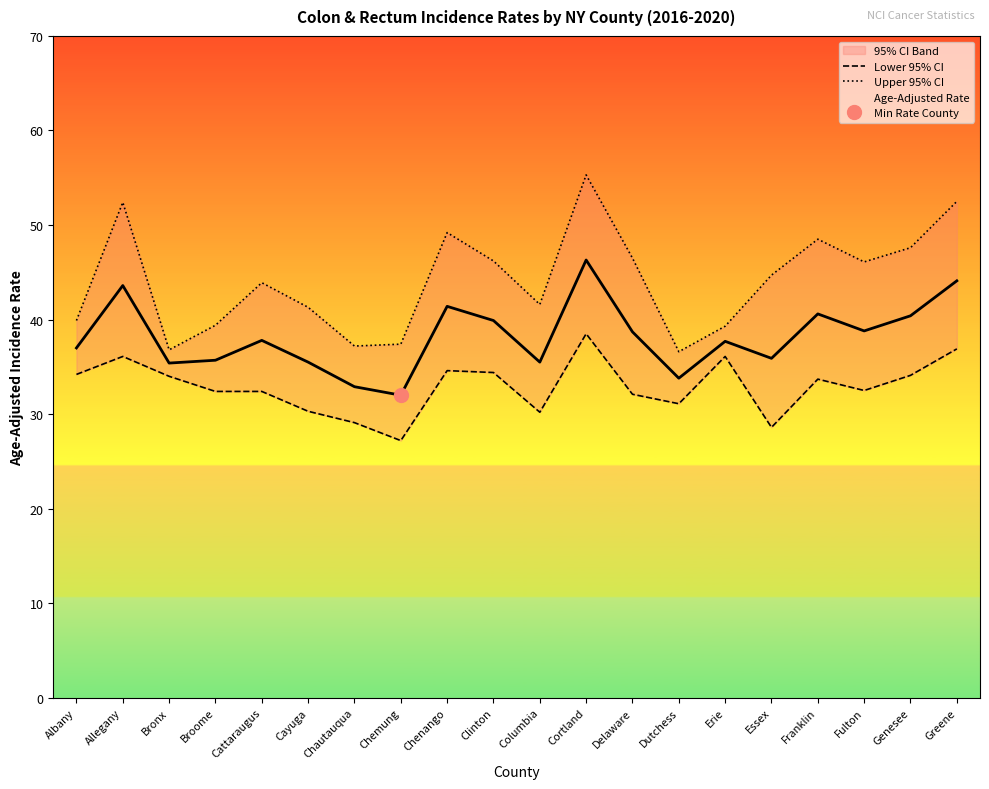

Where does the Lower 95% CI series first go above 33?

Albany